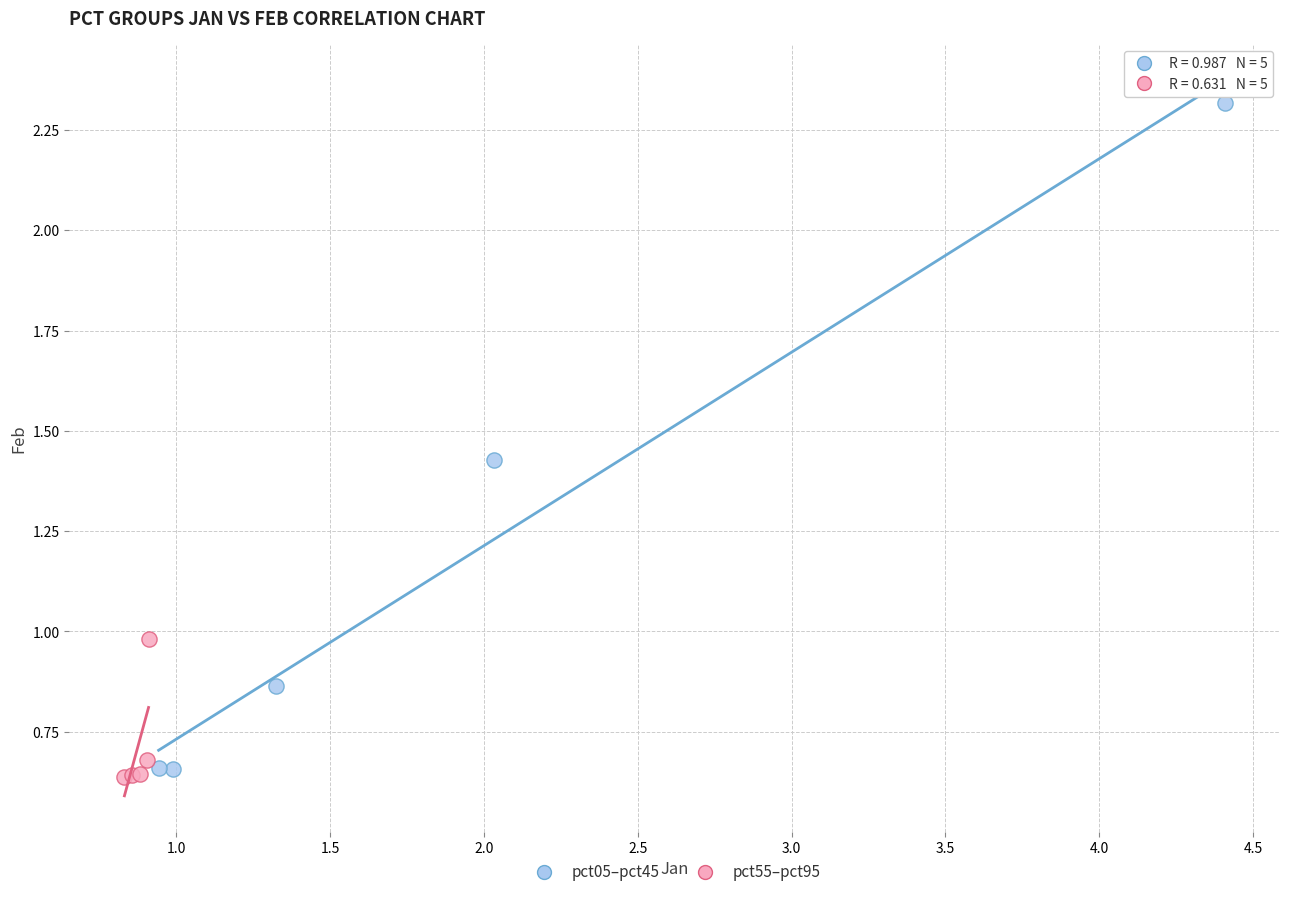

Which series contains the lowest Y value?

pct55–pct95